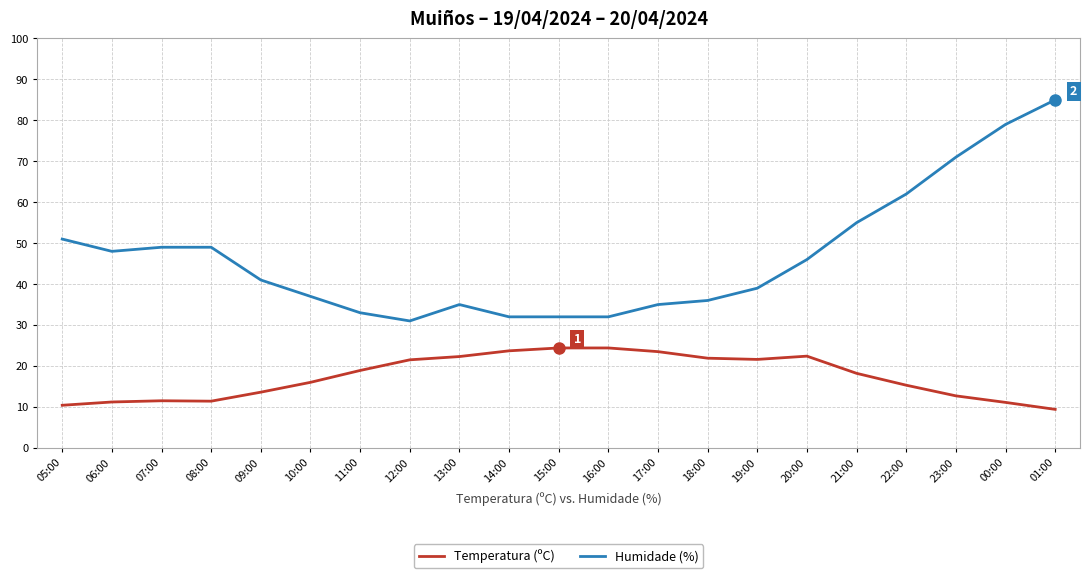

Which series has the widest spread of values?

Humidade (%)